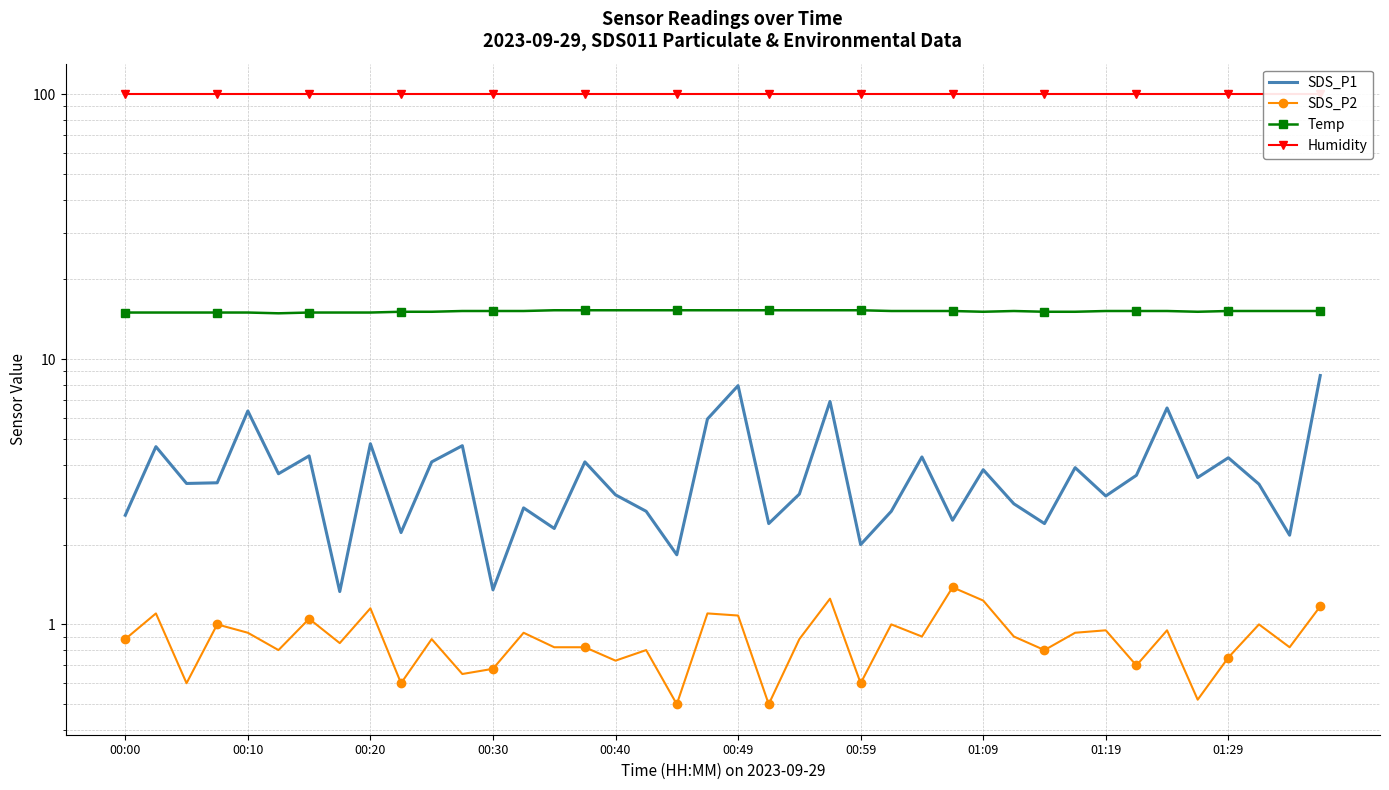

How many categories are shown in the chart?

40